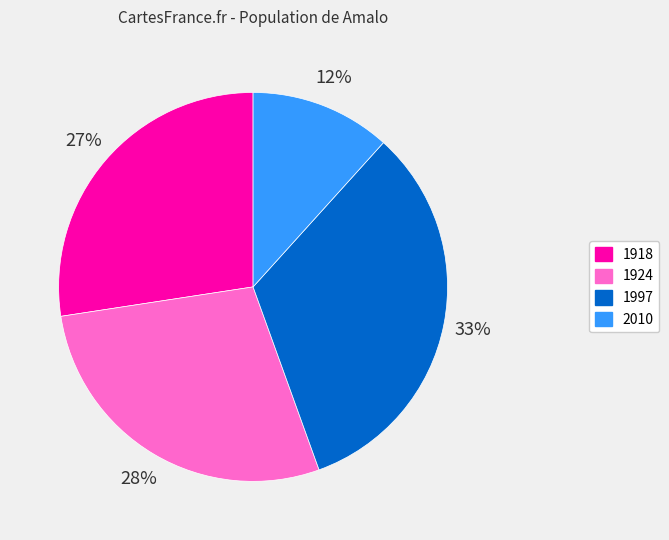

What percentage is the 1918 slice, to the nearest percent?

27%